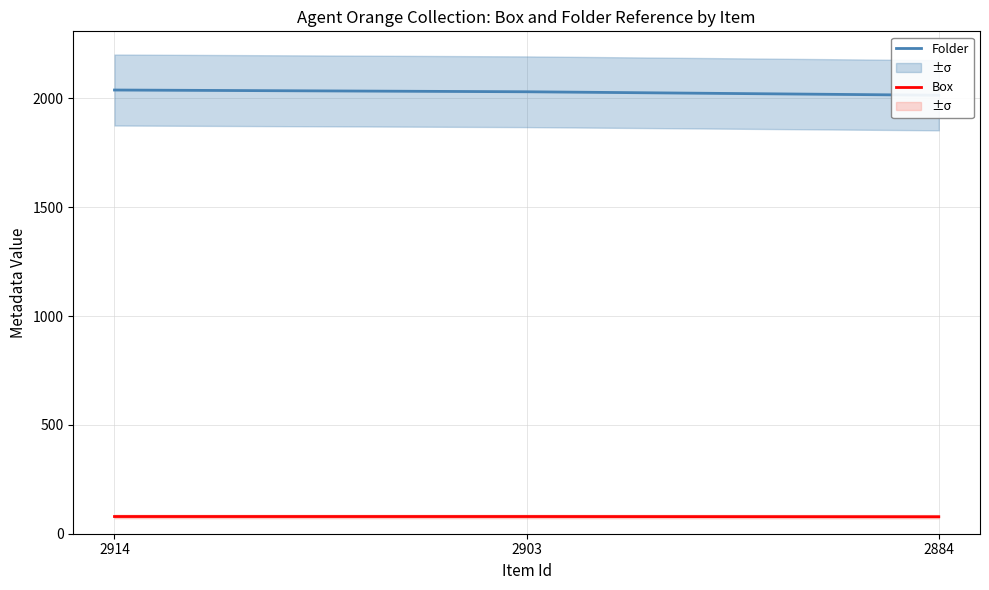

What is the value of the Box point at the 2nd from the left?

79